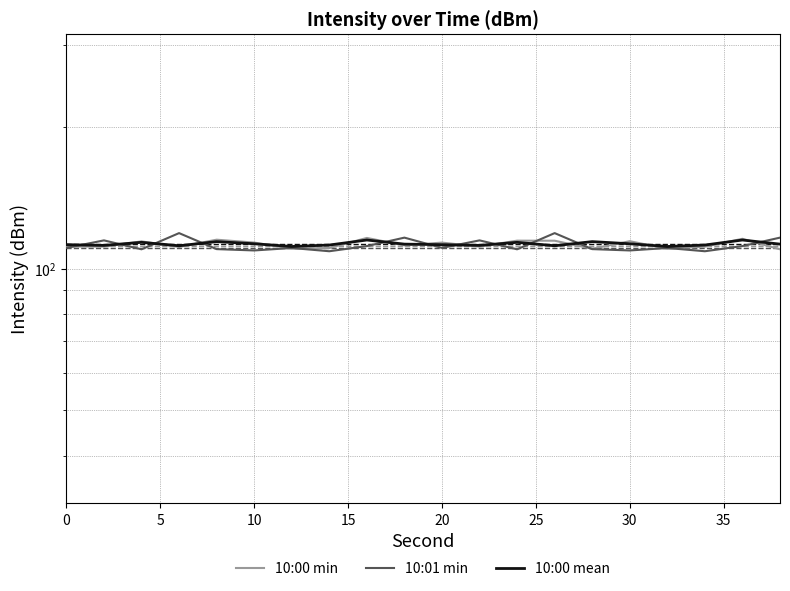

What is the total value across all series at 30?

332.6